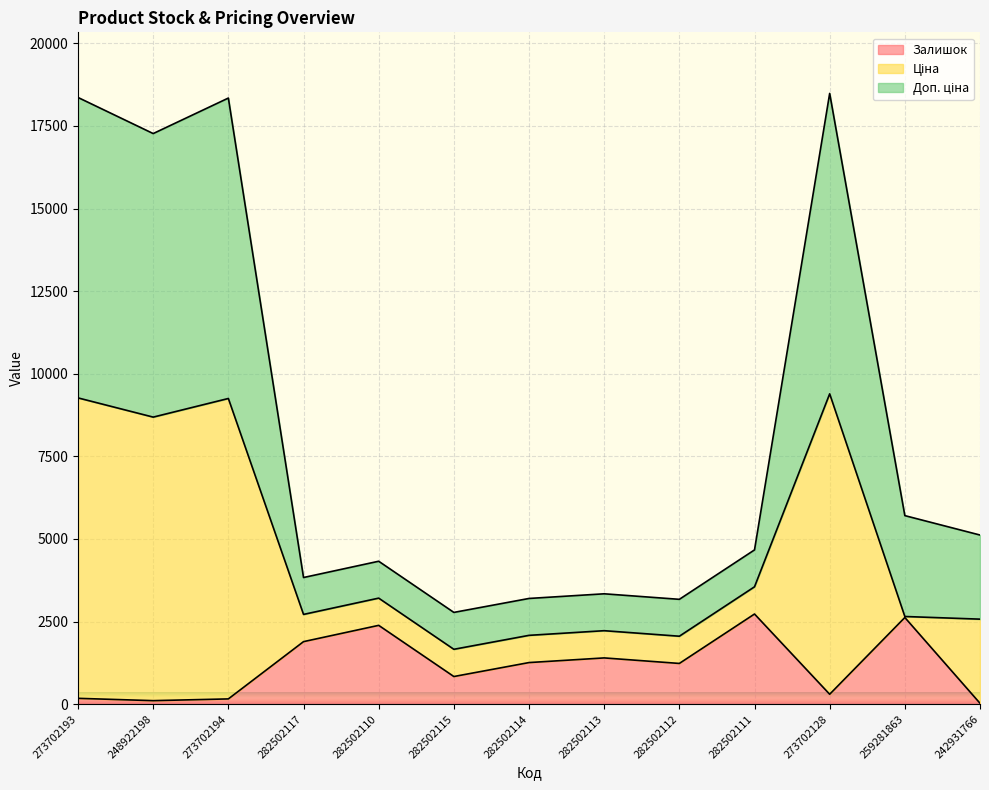

The value of Залишок at 282502114 is 1258.2. True or false?

True